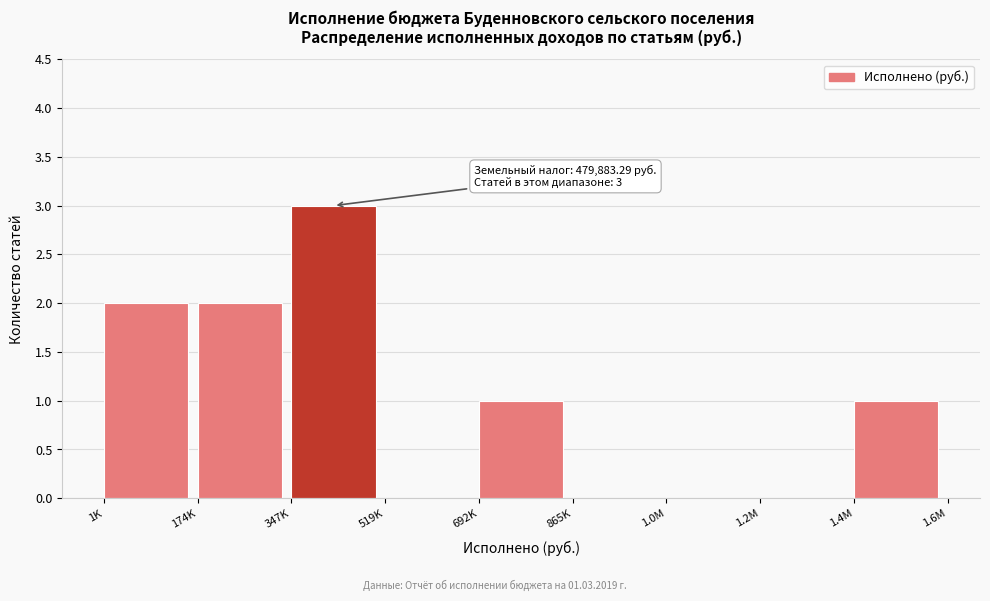

Reading left to right, extract all data points from this chart.

1K=2	174K=2	347K=3	519K=0	692K=1	865K=0	1.0M=0	1.2M=0	1.4M=1